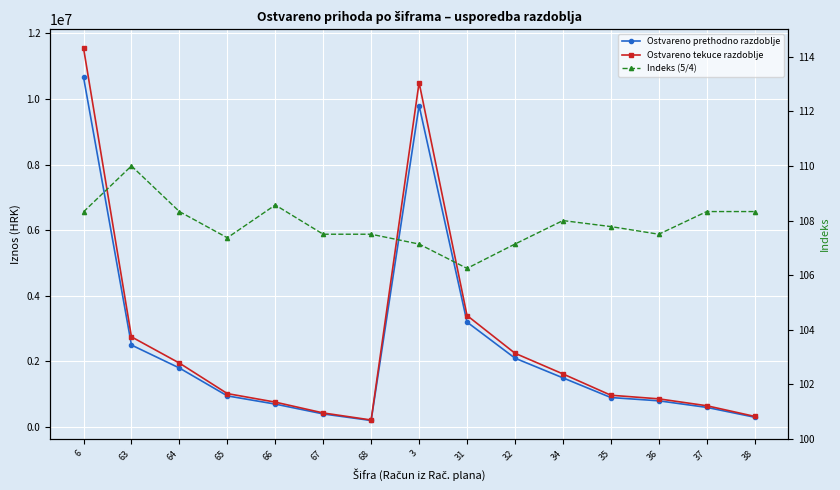

What is the label of the 8th point from the left?

3